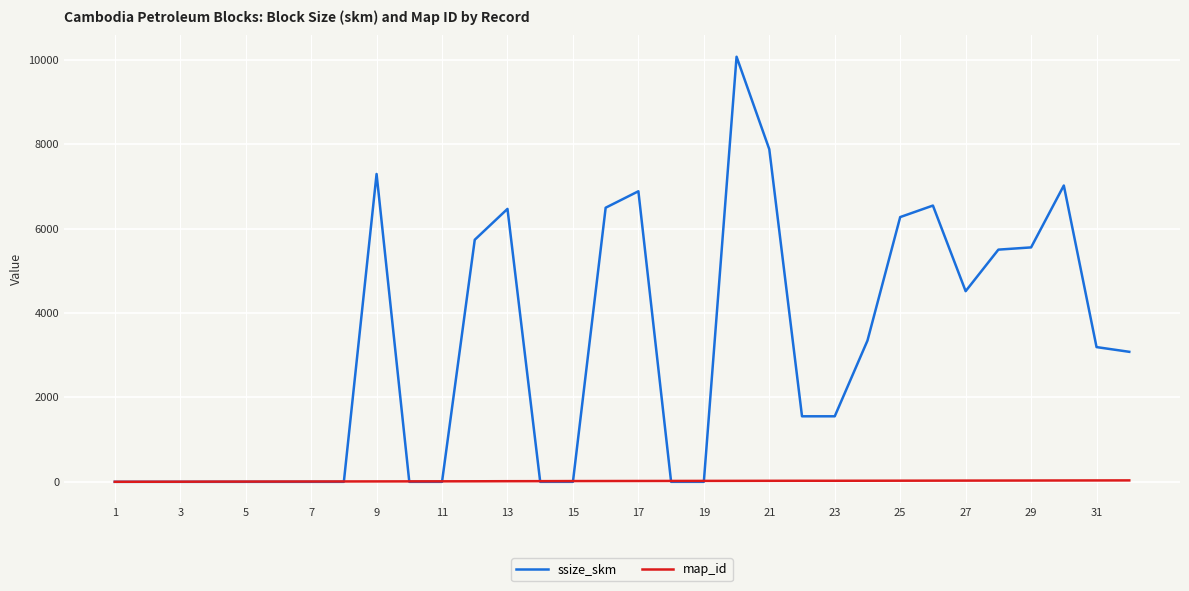

List the series in order of their overall mean, highest first.

ssize_skm, map_id